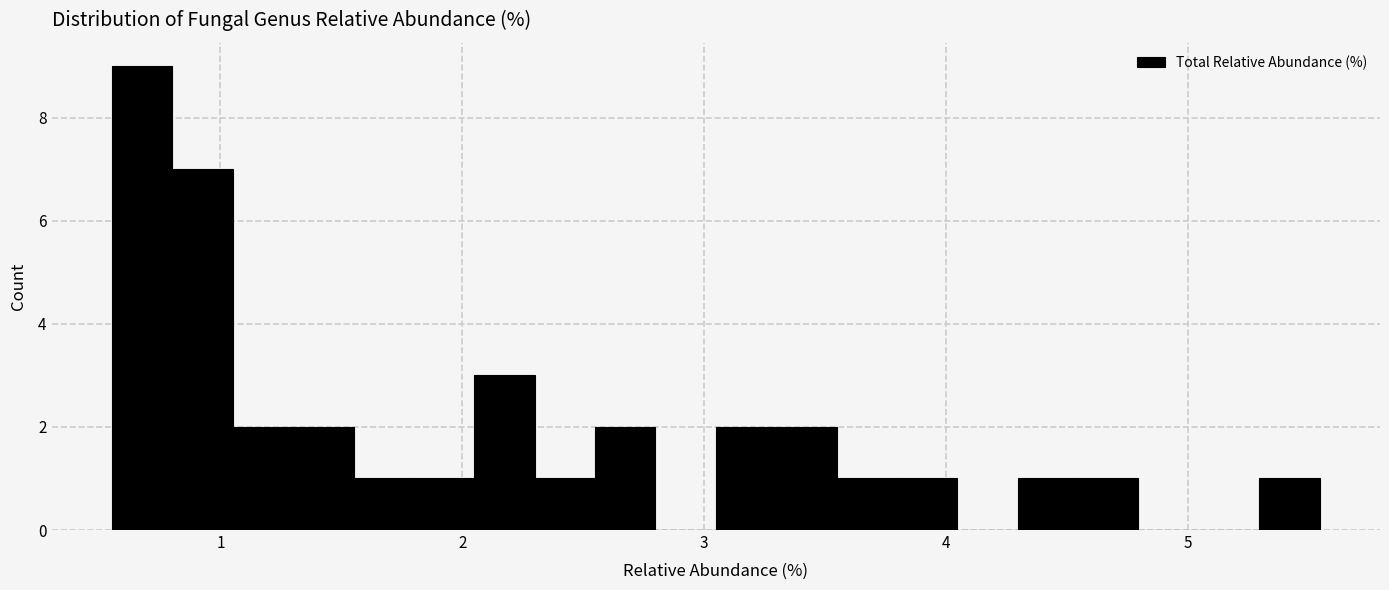

Around what value on the x-axis is the tallest bar? Give the approximate position of its centre, as read against the axis.

0.7